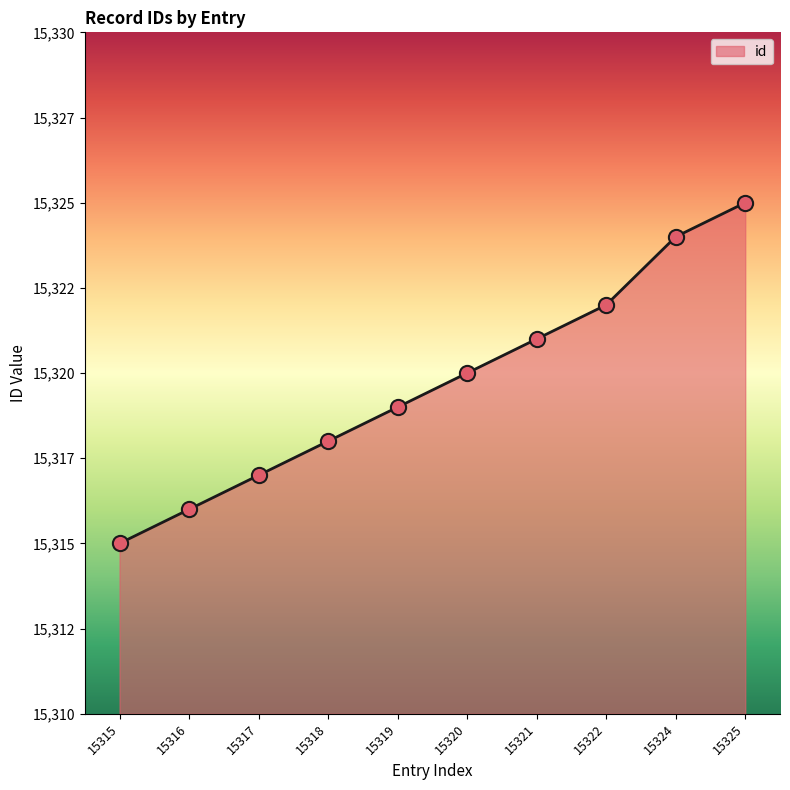

Between 15315 and 15319, which is larger?

15319